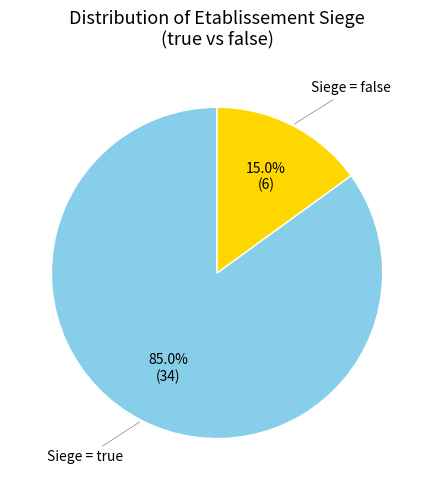

Does any single category account for the majority?

Yes